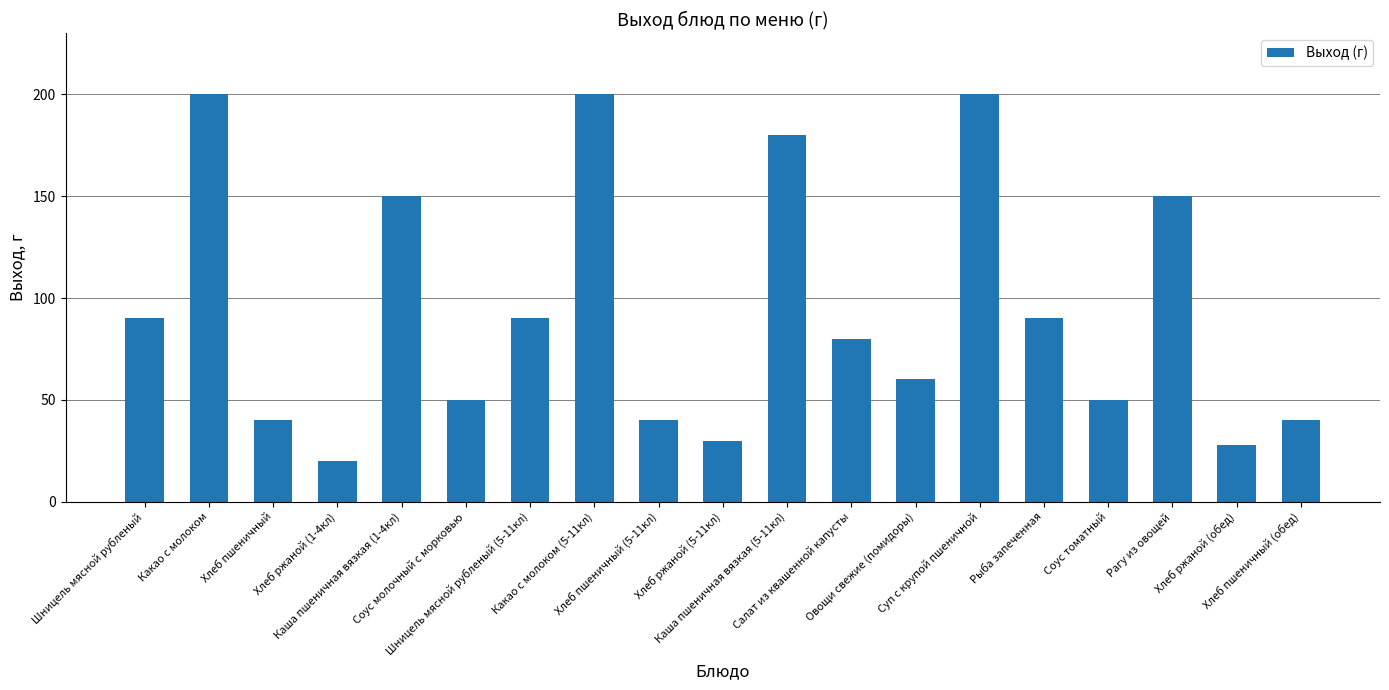

How many distinct data groups are displayed?

1